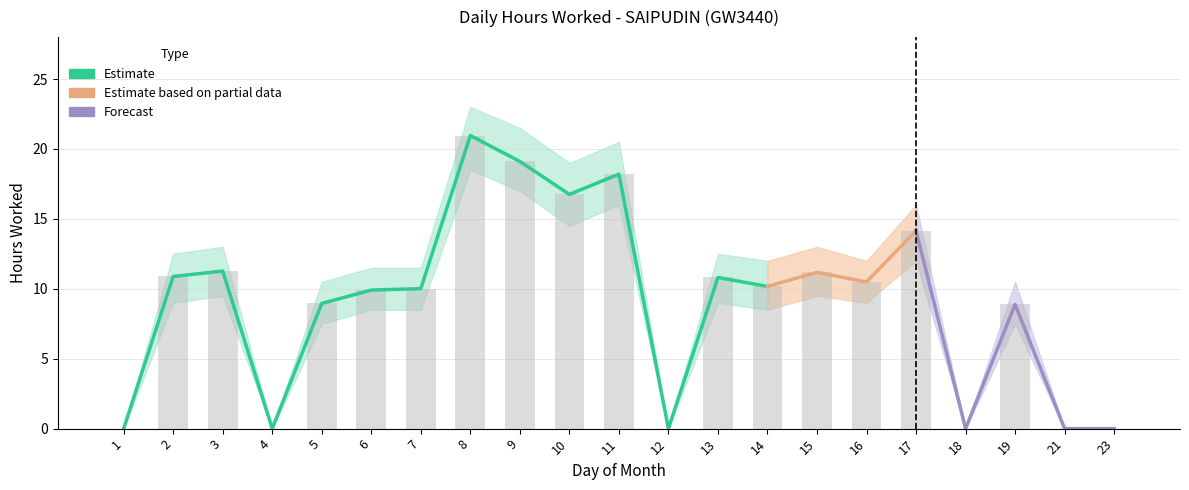

Reading left to right, transcribe all the data shown in this chart.

Hours Worked: 1=0.0	2=10.9	3=11.3	4=0.0	5=8.9	6=9.9	7=10.0	8=21.0	9=19.1	10=16.8	11=18.2	12=0.0	13=10.8	14=10.2	15=11.2	16=10.5	17=14.2	18=0.0	19=8.9	21=0.0	23=0.0
Upper Bound: 1=0.0	2=12.5	3=13.0	4=0.0	5=10.5	6=11.5	7=11.5	8=23.0	9=21.5	10=19.0	11=20.5	12=0.0	13=12.5	14=12.0	15=13.0	16=12.0	17=16.0	18=0.0	19=10.5	21=0.0	23=0.0
Lower Bound: 1=0.0	2=9.0	3=9.5	4=0.0	5=7.5	6=8.5	7=8.5	8=18.5	9=17.0	10=14.5	11=16.0	12=0.0	13=9.0	14=8.5	15=9.5	16=9.0	17=12.0	18=0.0	19=7.5	21=0.0	23=0.0